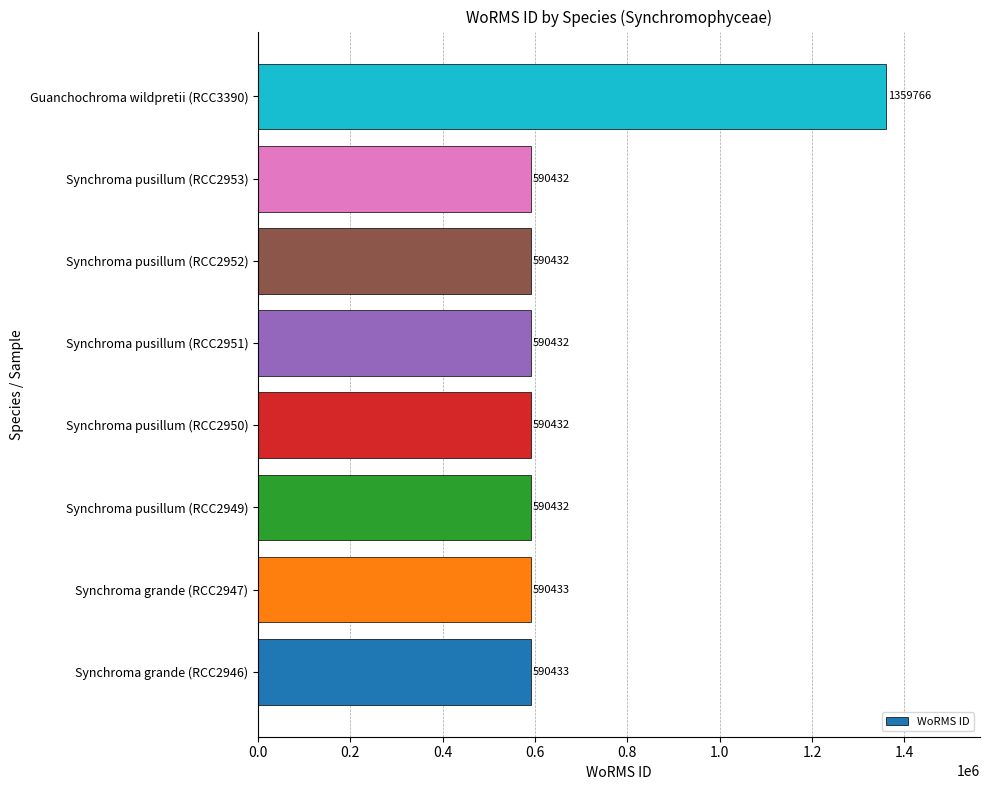

What is the sum of all values?

5492792